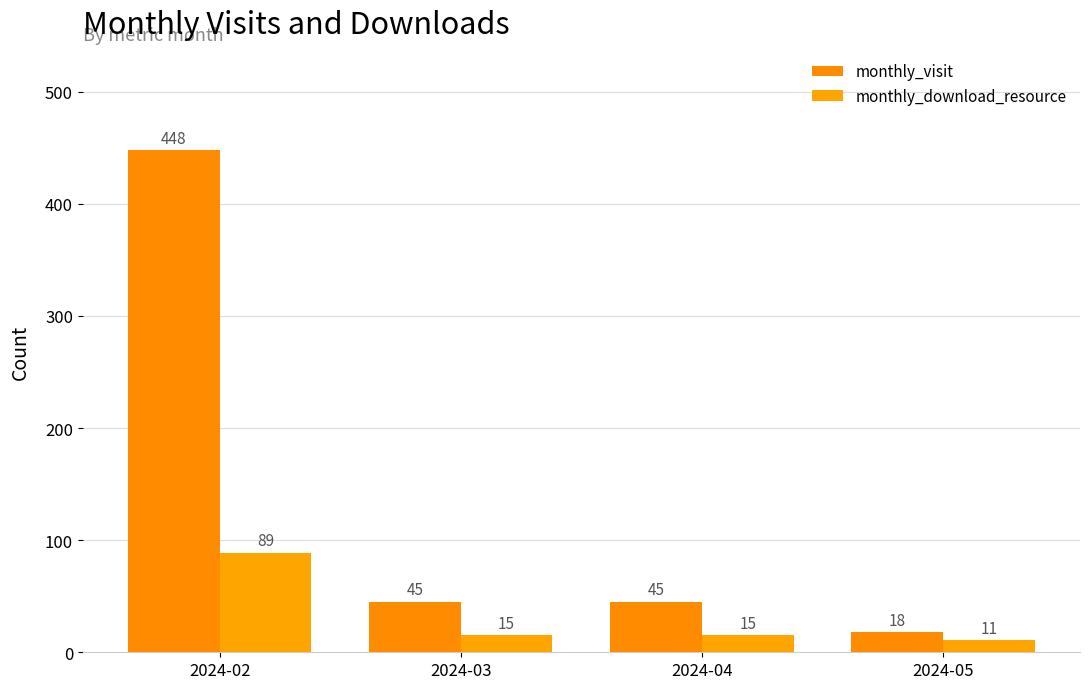

What is the approximate value of monthly_visit at 2024-04?

45